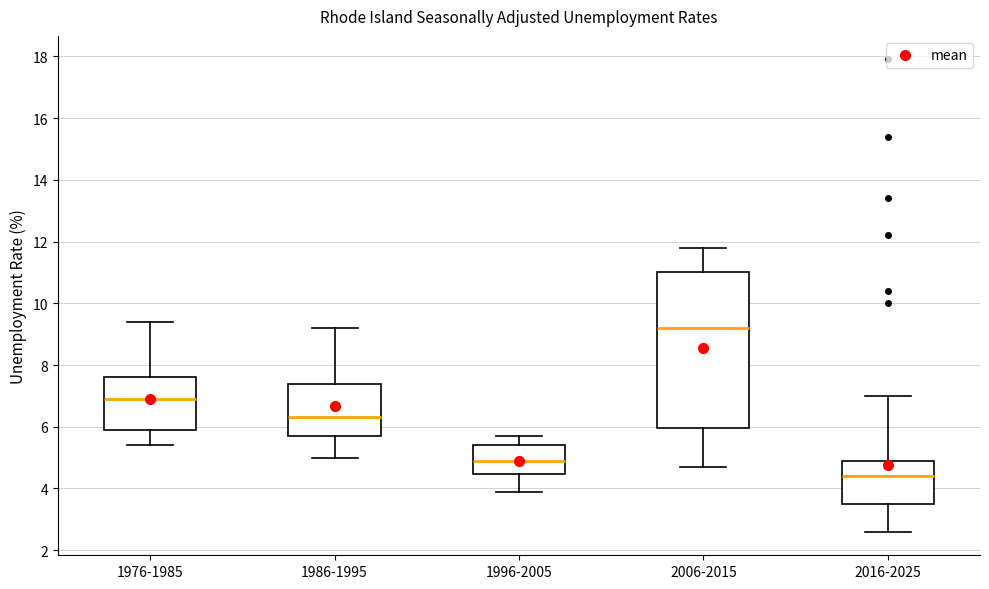

Where does the median line of the box for 1996-2005 sit on the y-axis? The values are not printed on the chart, so give them approximately, as read against the axis.

5.0